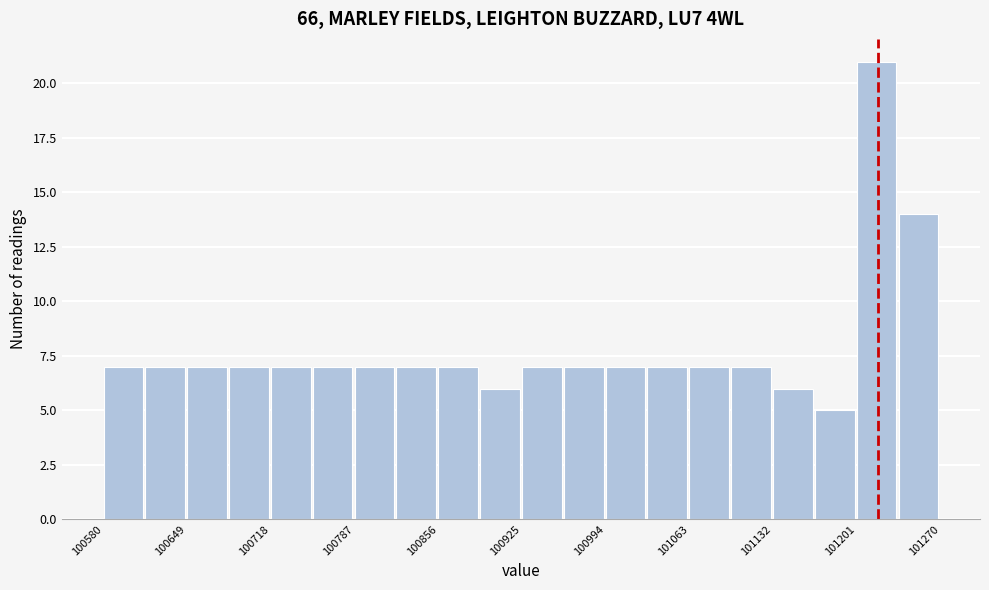

Read against the x-axis, roughly where is the centre of the tallest bar?

101220